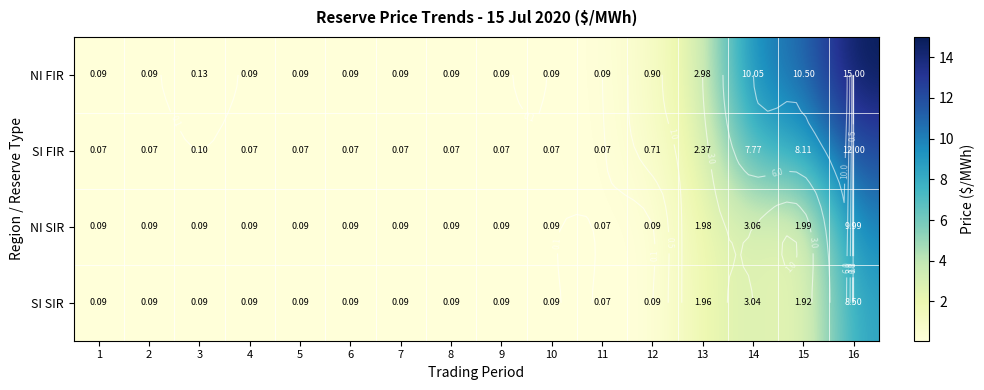

Which has a higher value, 13 or 12?

13